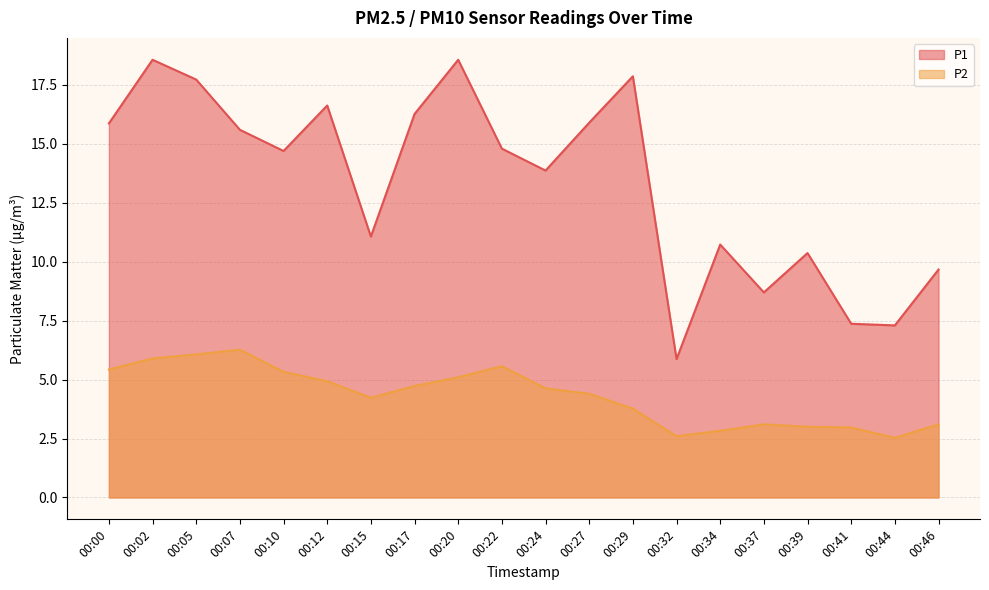

Which series has the largest total across all categories?

P1